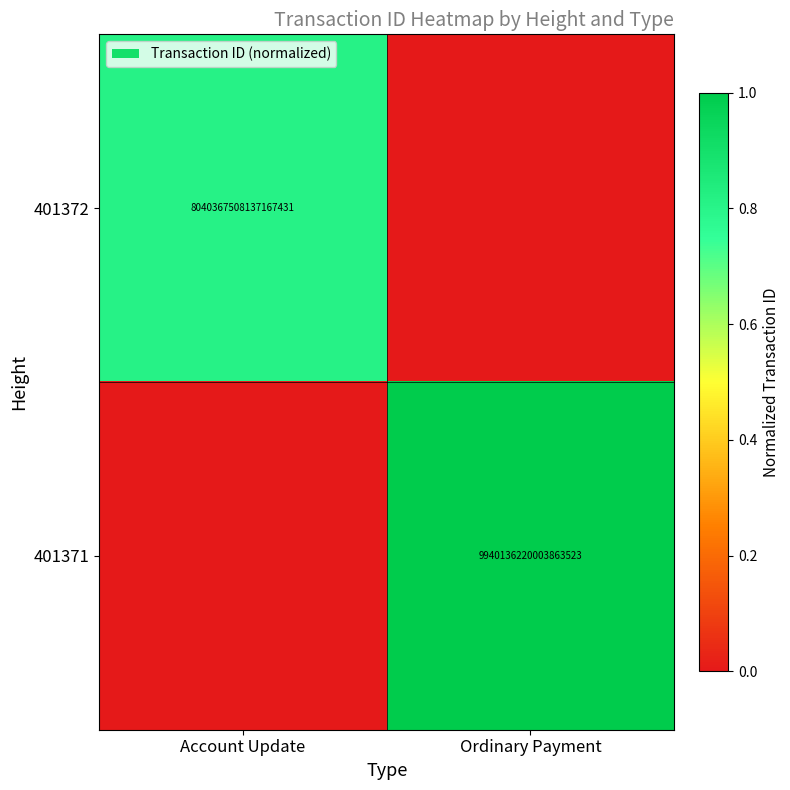

True or false: 401372 has a value of 8040367508137167872 at Account Update.

True